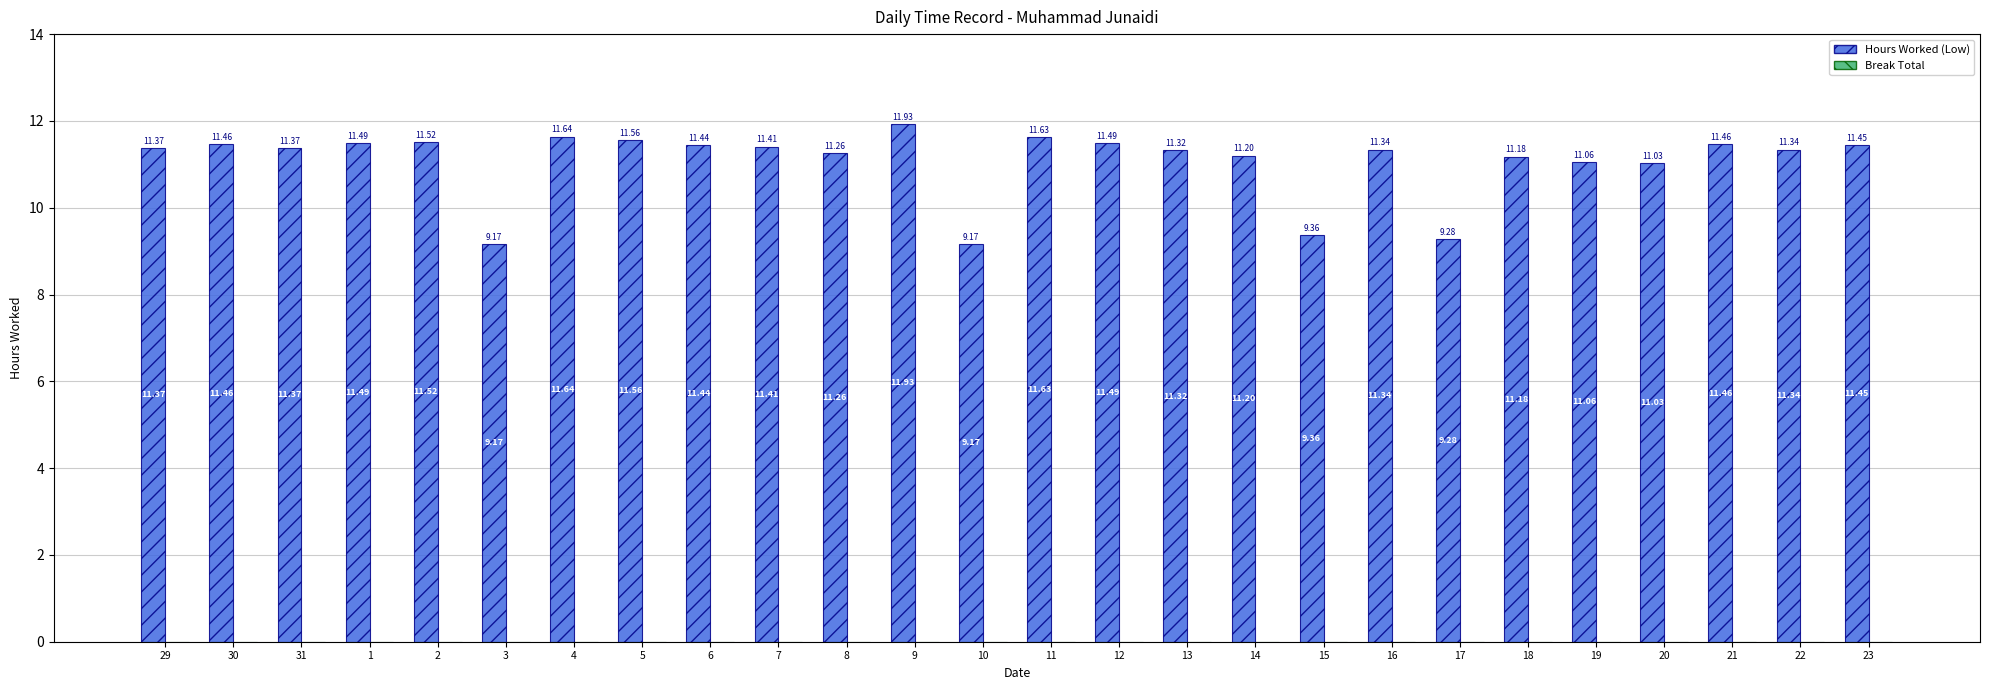

Between 3 and 29, which is larger?

29